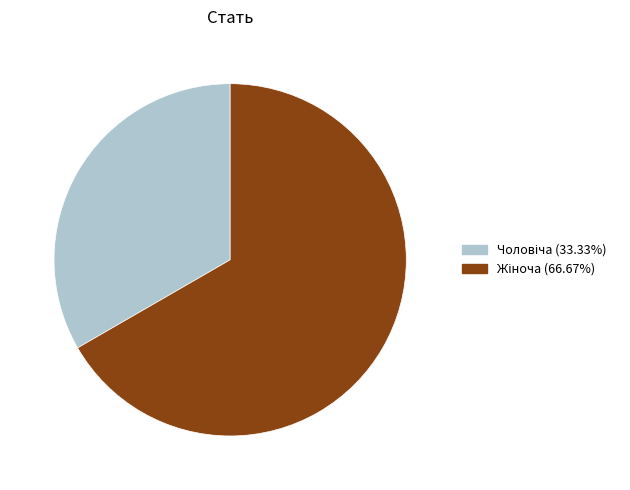

Does any single category account for the majority?

Yes